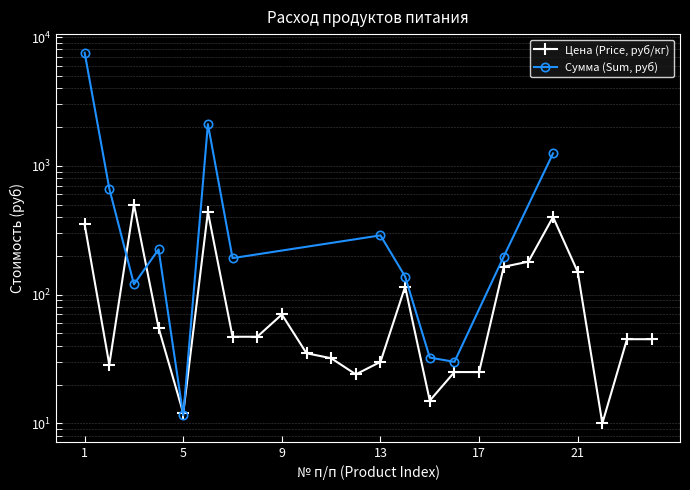

What is the difference between the maximum and minimum values?

490.0